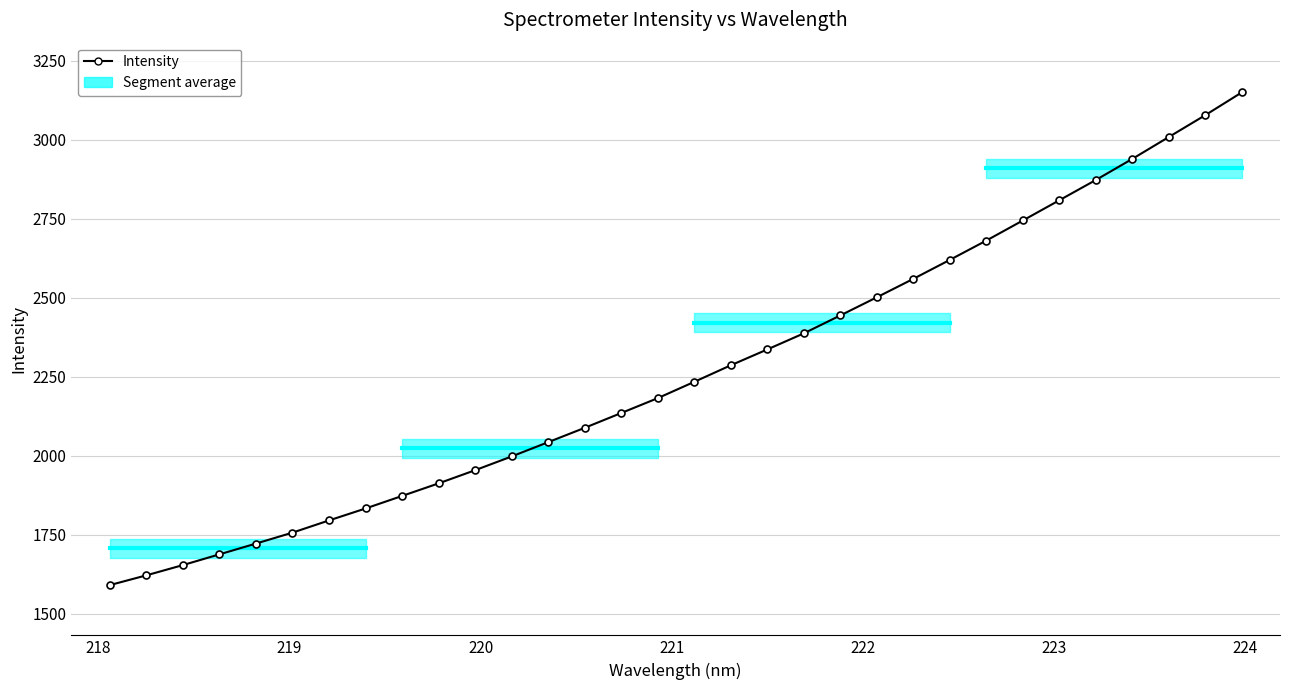

What is the minimum value shown in the chart?

1590.3